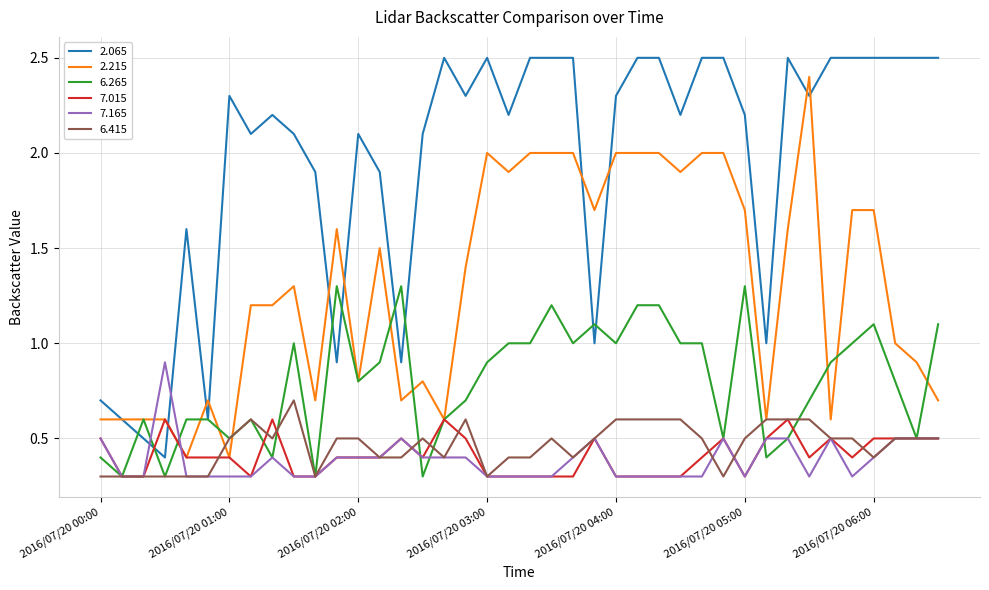

What is the minimum value shown in the chart?

0.3